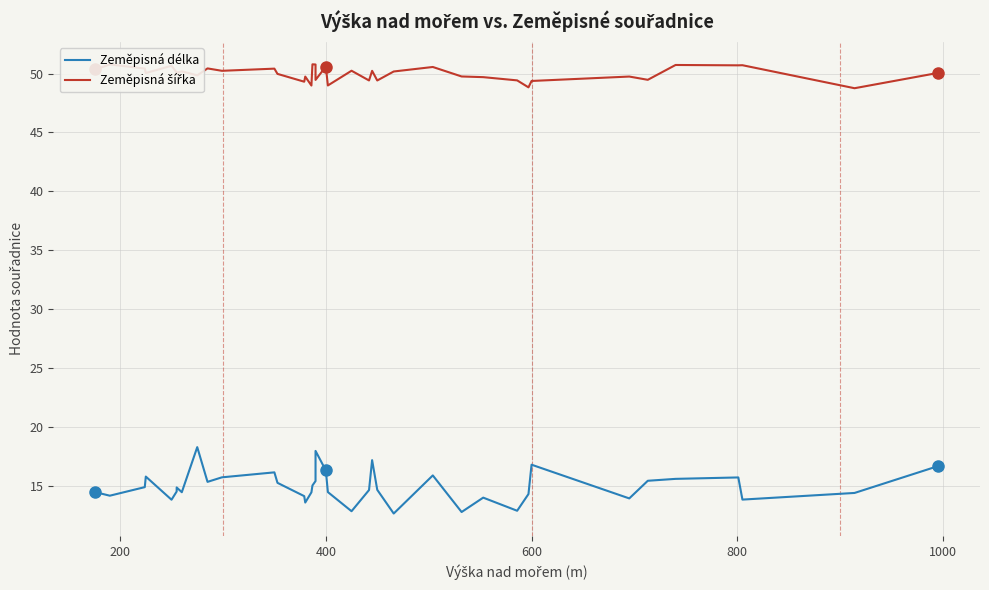

How many interior local peaks does the Zeměpisná šířka series have?

13